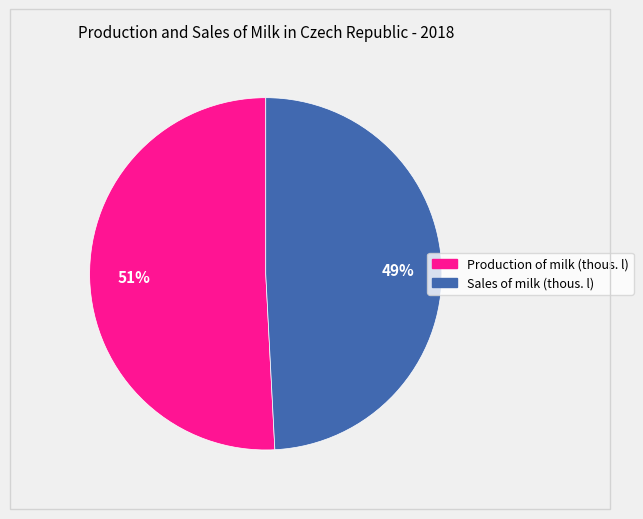

What is the largest slice in the pie chart?

Production of milk (thous. l)